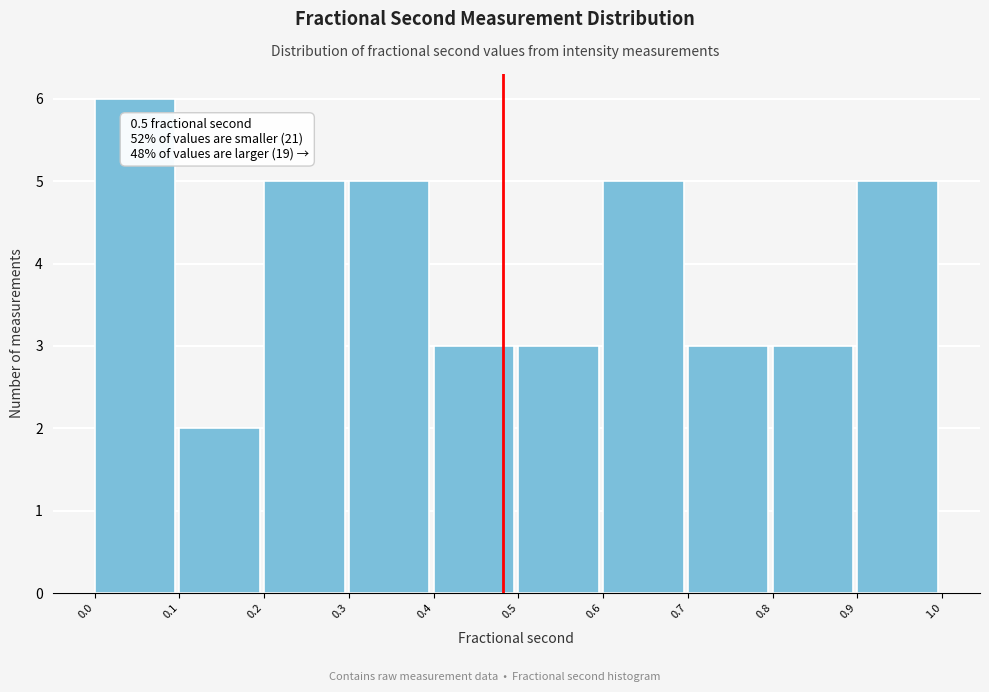

Reading left to right, extract all data points from this chart.

6	2	5	5	3	3	5	3	3	5